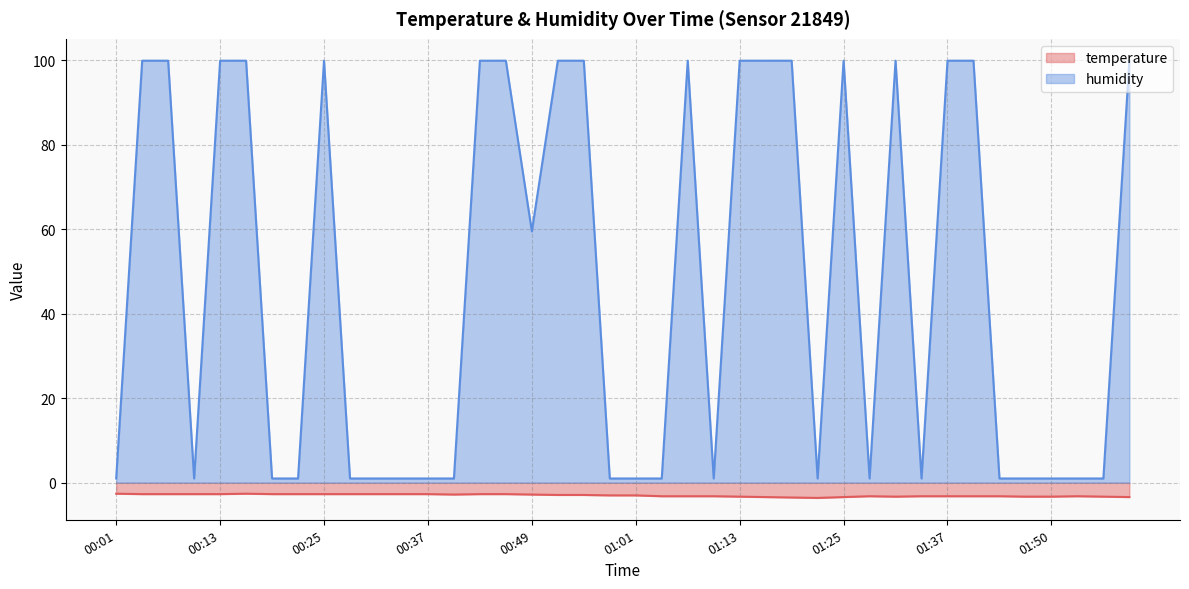

How many data points in temperature are above -3?

19